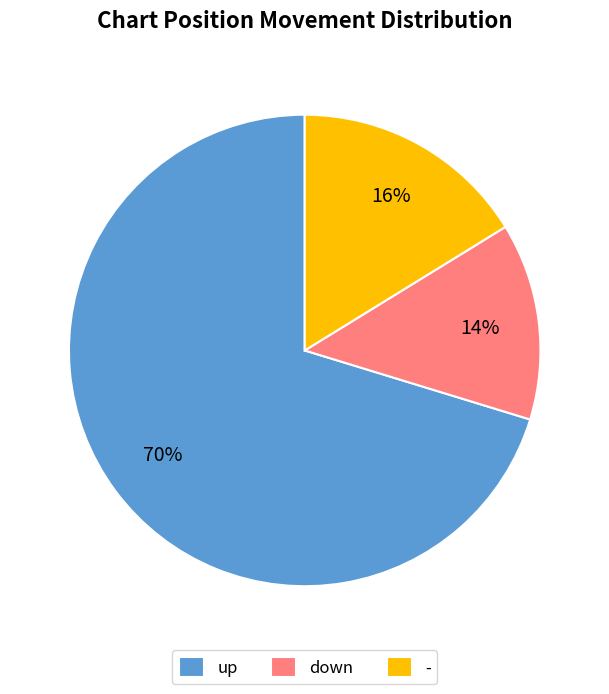

Count the number of slices in the pie.

3